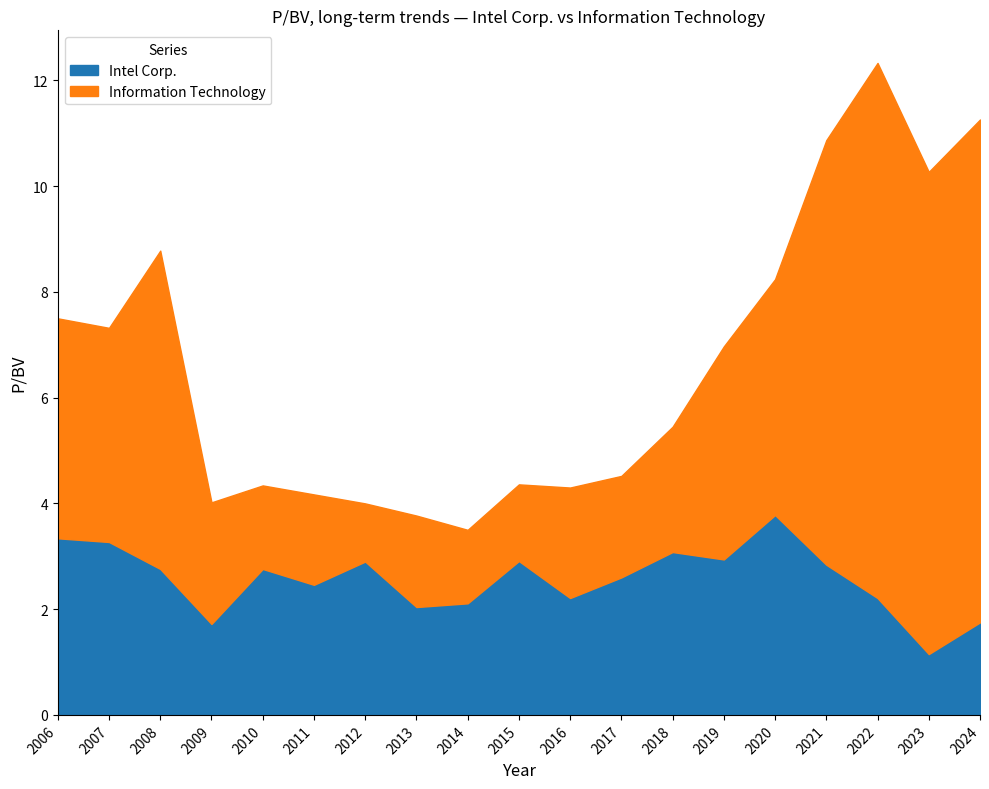

How many series are shown in this chart?

2